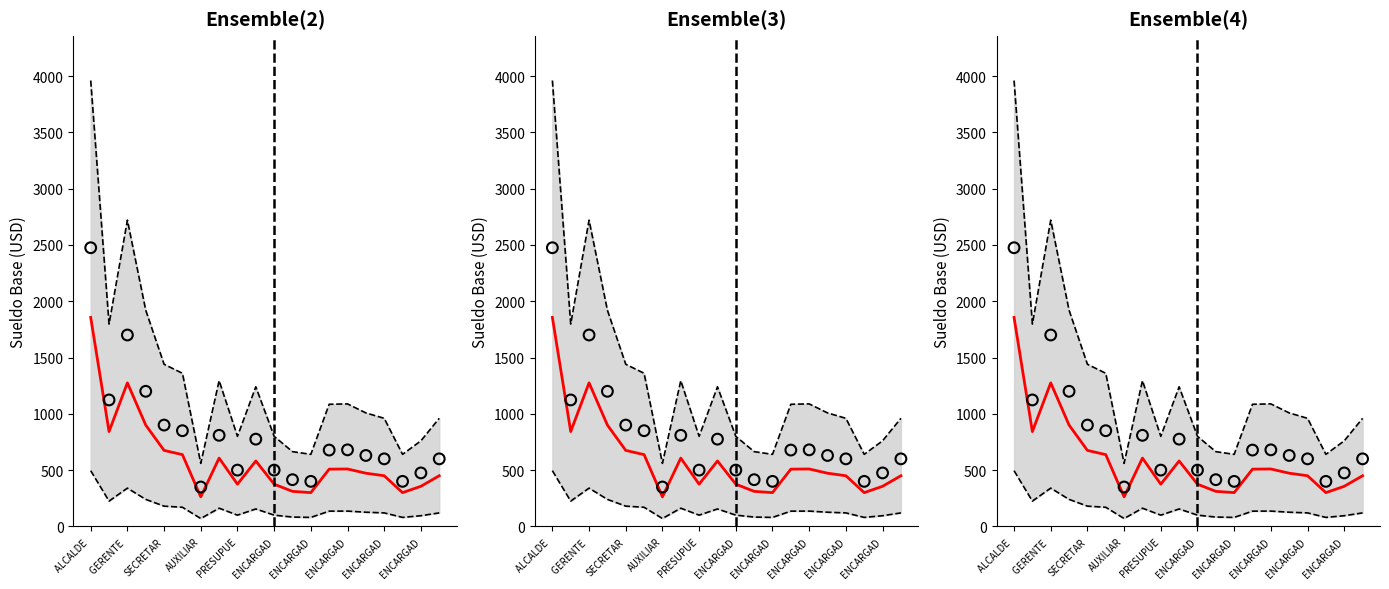

Which series reaches the maximum Y coordinate?

Upper bound